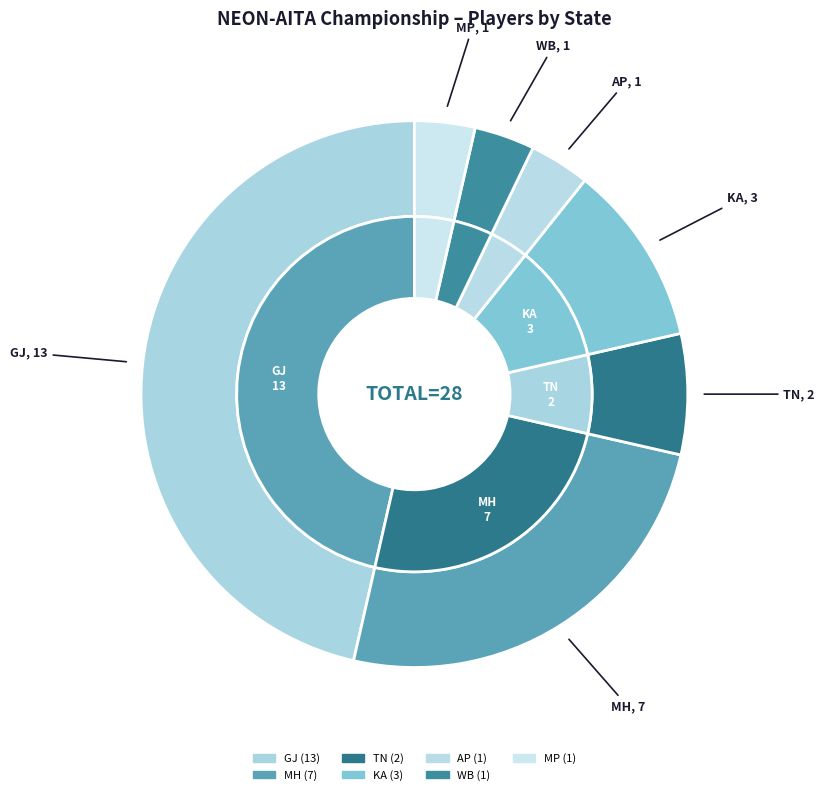

Which slice is the largest?

GJ